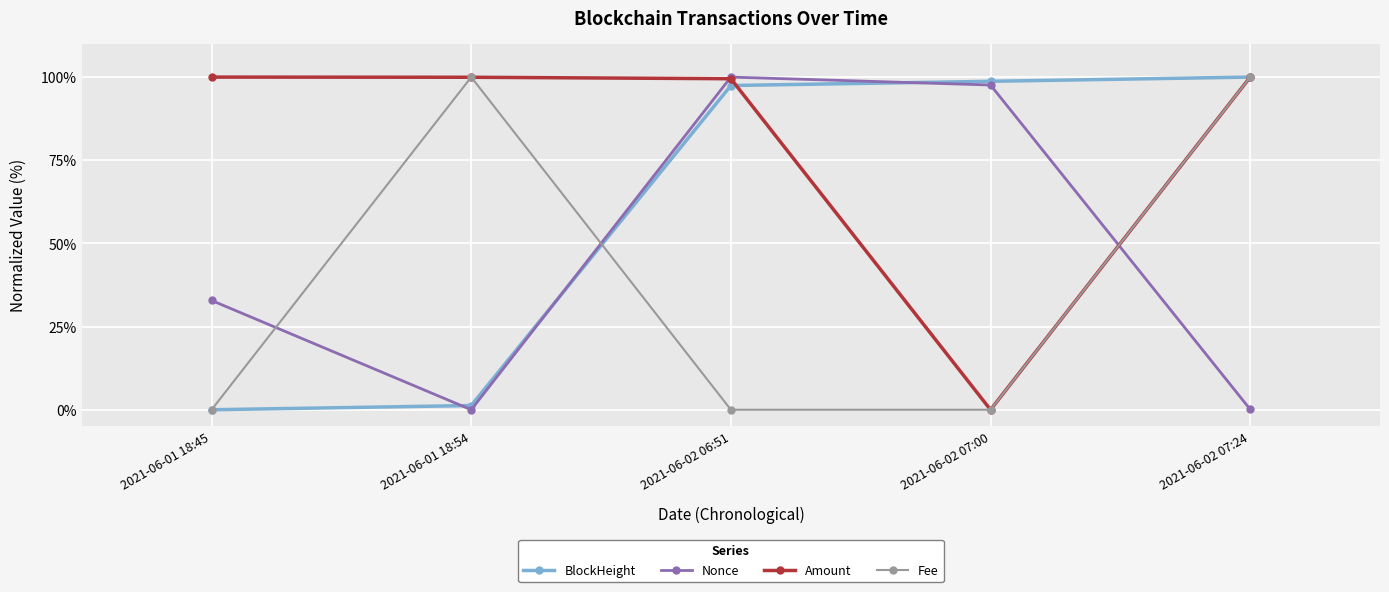

Read the Amount value at 2021-06-01 18:45.

100.0